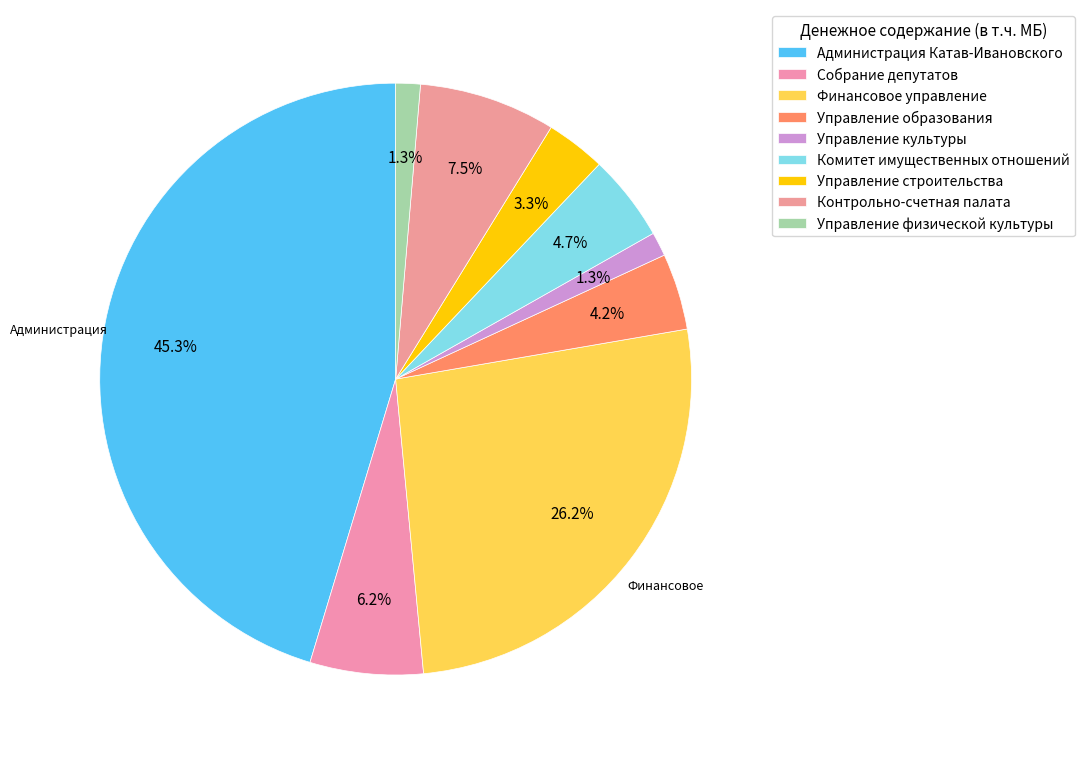

Is it true that Финансовое управление is 16% of the pie?

False